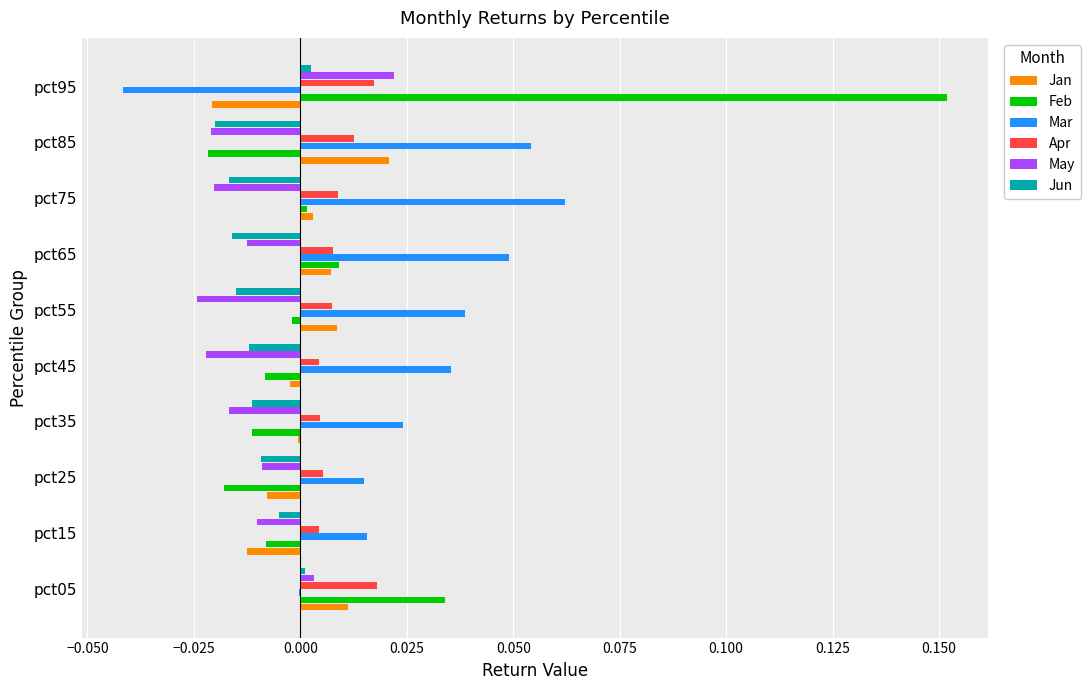

Which category has the highest value across all series?

pct95